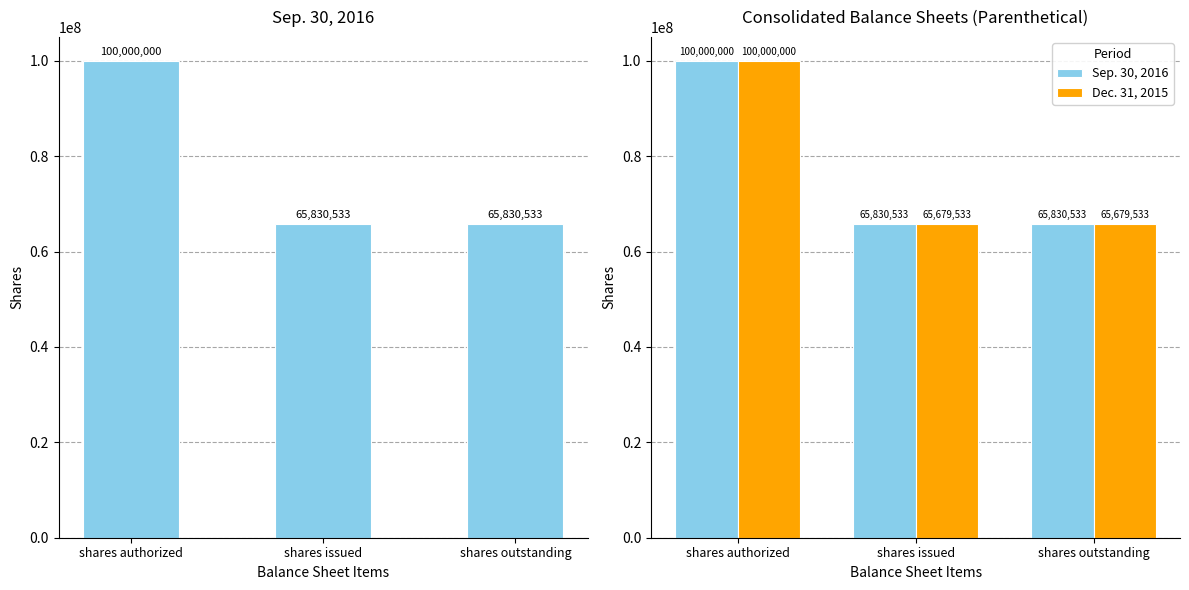

Count the Dec. 31, 2015 values in the range 65679533 to 100000000.

3